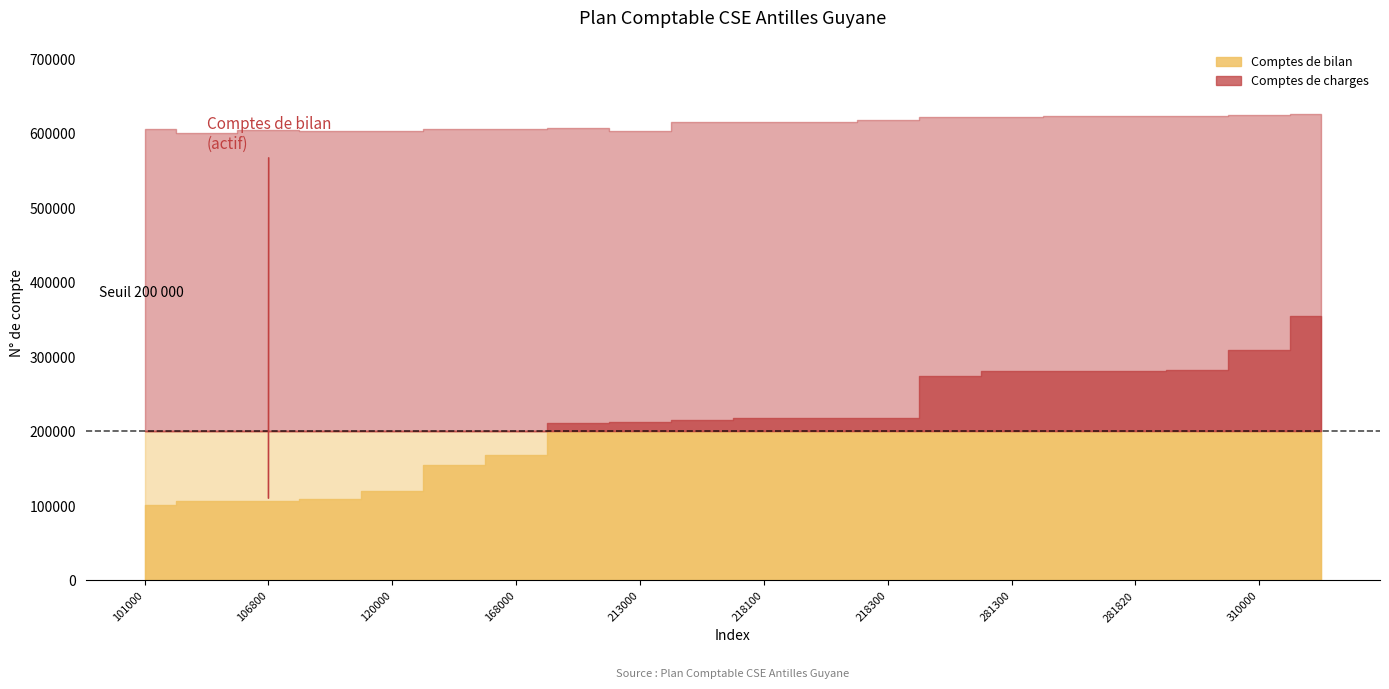

True or false: Comptes de bilan has more than 2 points higher than both neighbors.

False